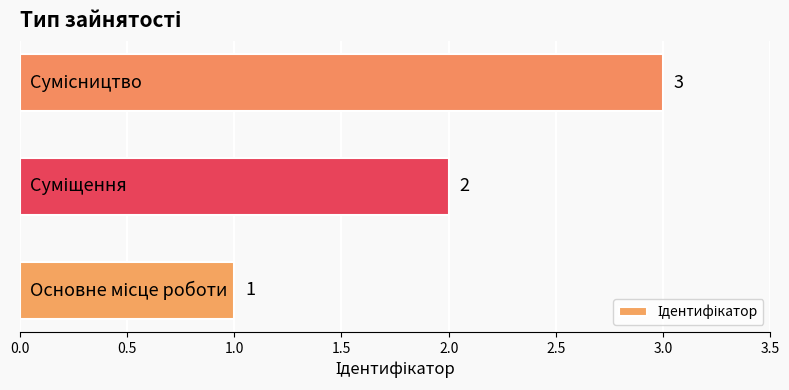

Count the values in the range 1 to 3.

3